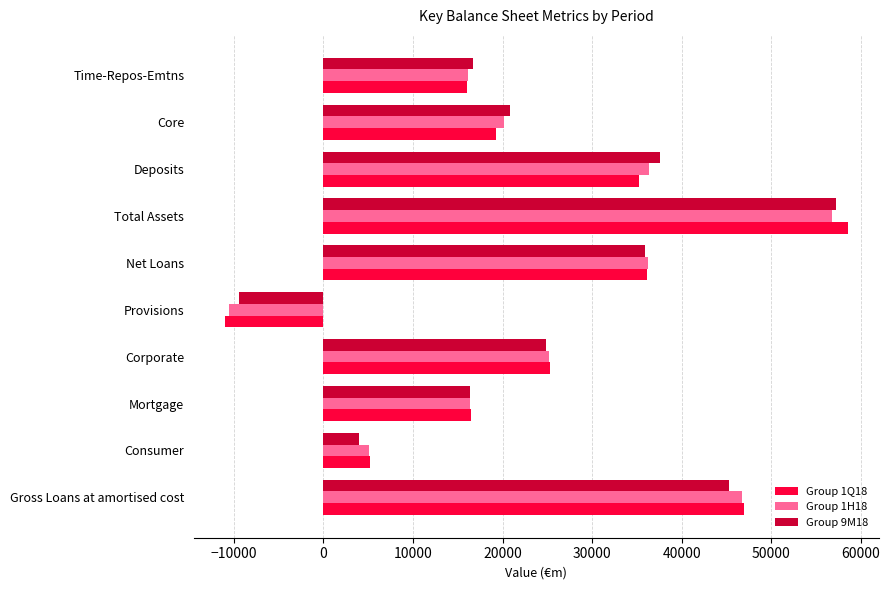

Is it true that Group 9M18 equals 4007.0 at Consumer?

True